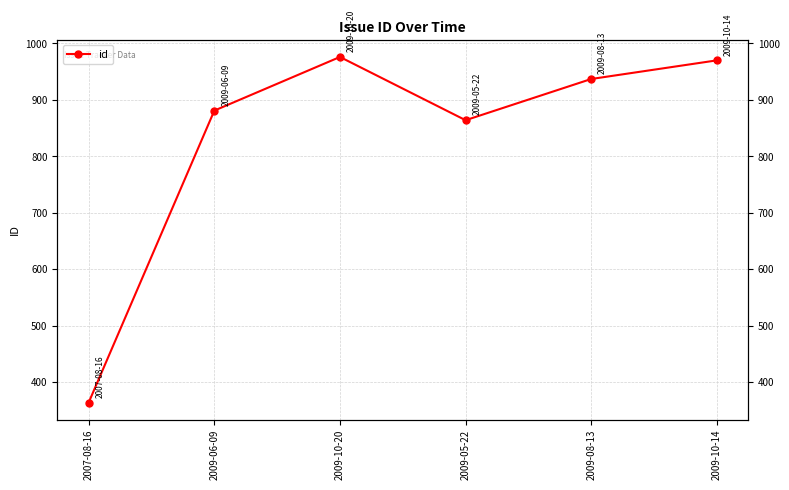

What is the label of the 4th point from the left?

2009-05-22